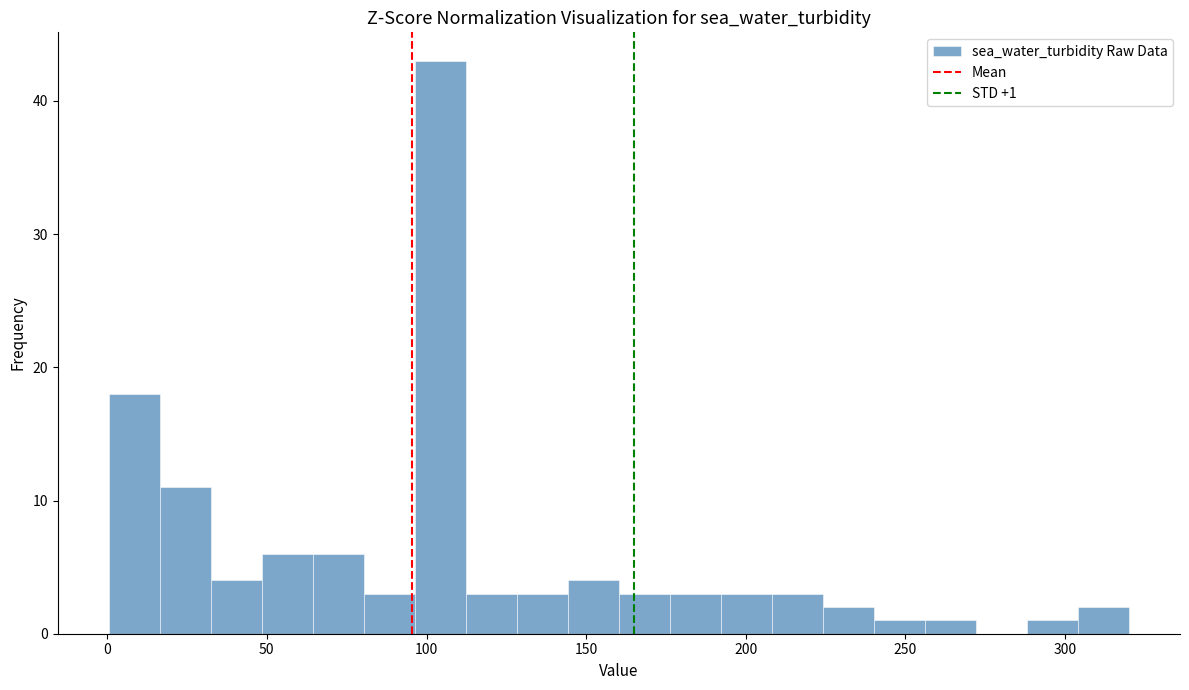

Around what value on the x-axis is the tallest bar? Give the approximate position of its centre, as read against the axis.

105